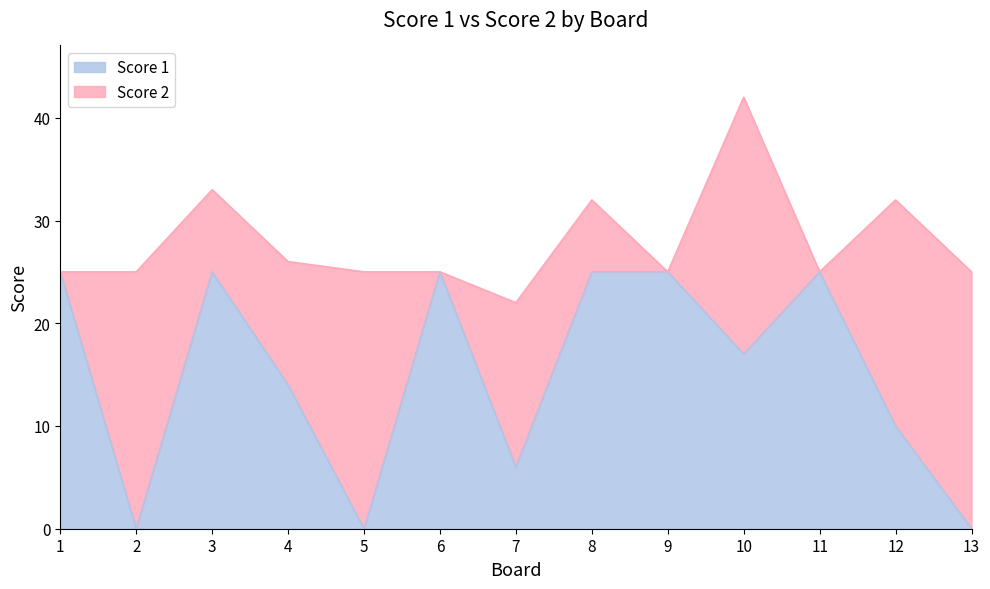

Rank the categories by value from highest to lowest.

1, 3, 6, 8, 9, 11, 10, 4, 12, 7, 2, 5, 13